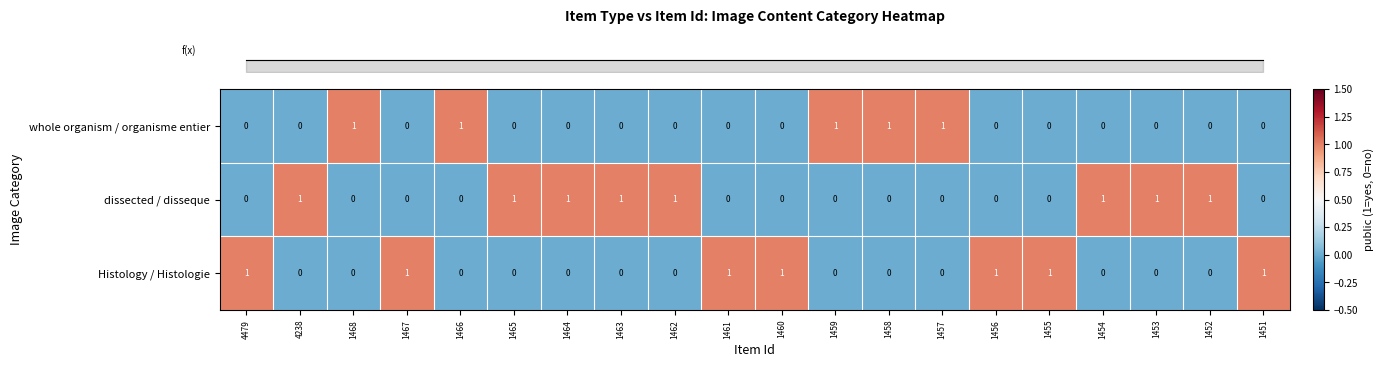

List the series in order of their overall mean, lowest first.

whole organism / organisme entier, Histology / Histologie, dissected / disseque